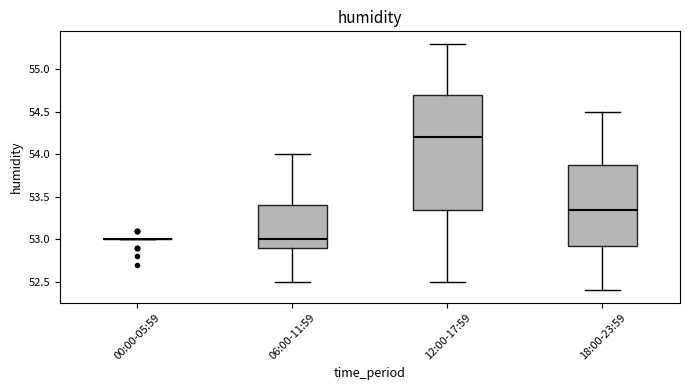

Which box is the tallest, from its lower edge to its upper edge?

12:00-17:59